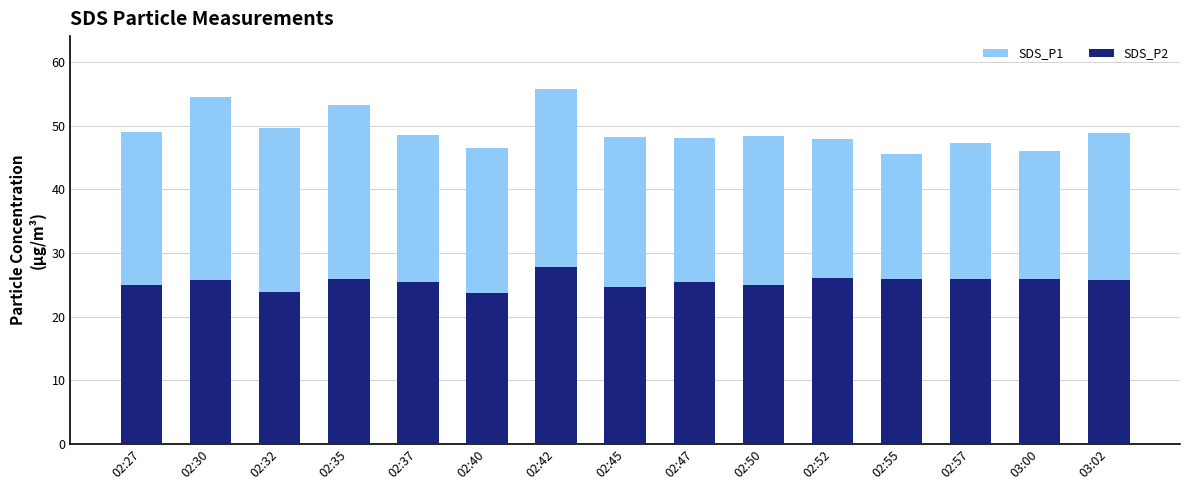

Reading right to left, transcribe all the data shown in this chart.

SDS_P1: 03:02=48.8	03:00=46.1	02:57=47.3	02:55=45.6	02:52=48.0	02:50=48.4	02:47=48.1	02:45=48.3	02:42=55.7	02:40=46.5	02:37=48.5	02:35=53.2	02:32=49.6	02:30=54.5	02:27=49.0
SDS_P2: 03:02=25.7	03:00=25.9	02:57=26.0	02:55=25.9	02:52=26.1	02:50=25.0	02:47=25.5	02:45=24.6	02:42=27.7	02:40=23.8	02:37=25.5	02:35=25.8	02:32=23.8	02:30=25.8	02:27=25.0